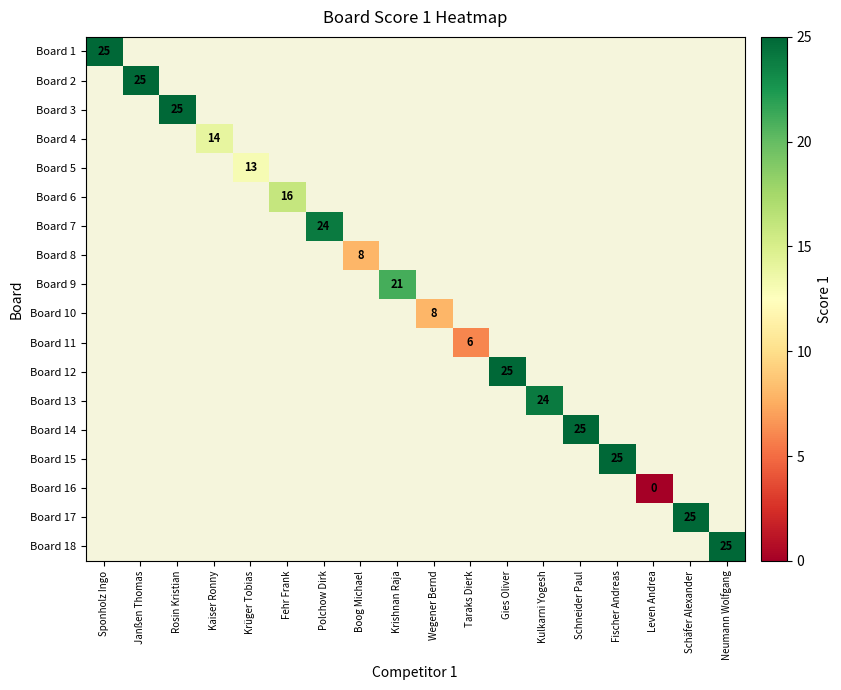

Rank the series at Janßen Thomas from lowest to highest value.

Board 1, Board 2, Board 3, Board 4, Board 5, Board 6, Board 7, Board 8, Board 9, Board 10, Board 11, Board 12, Board 13, Board 14, Board 15, Board 16, Board 17, Board 18